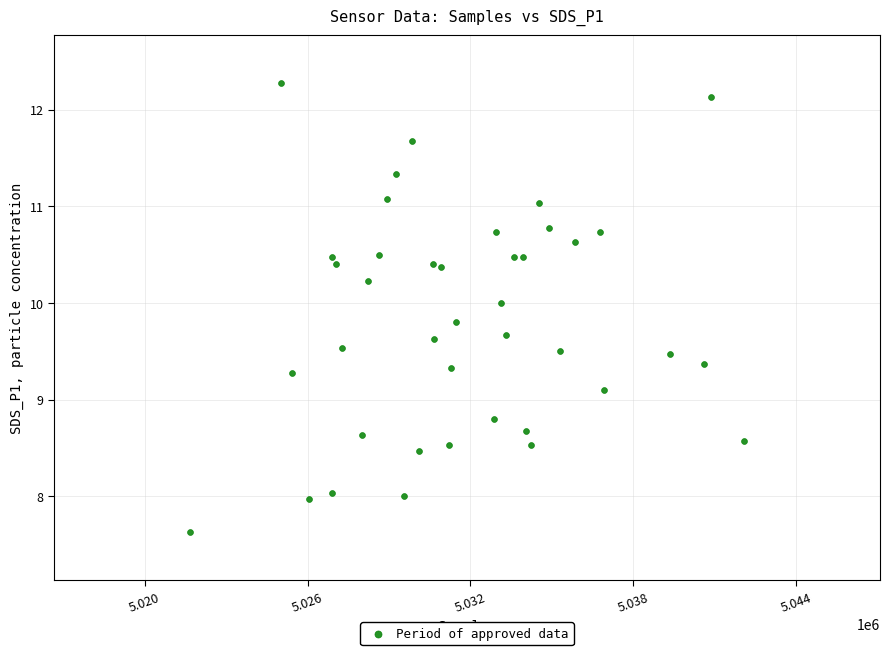

What Y value in the scatter plot is closest to 9?

9.1